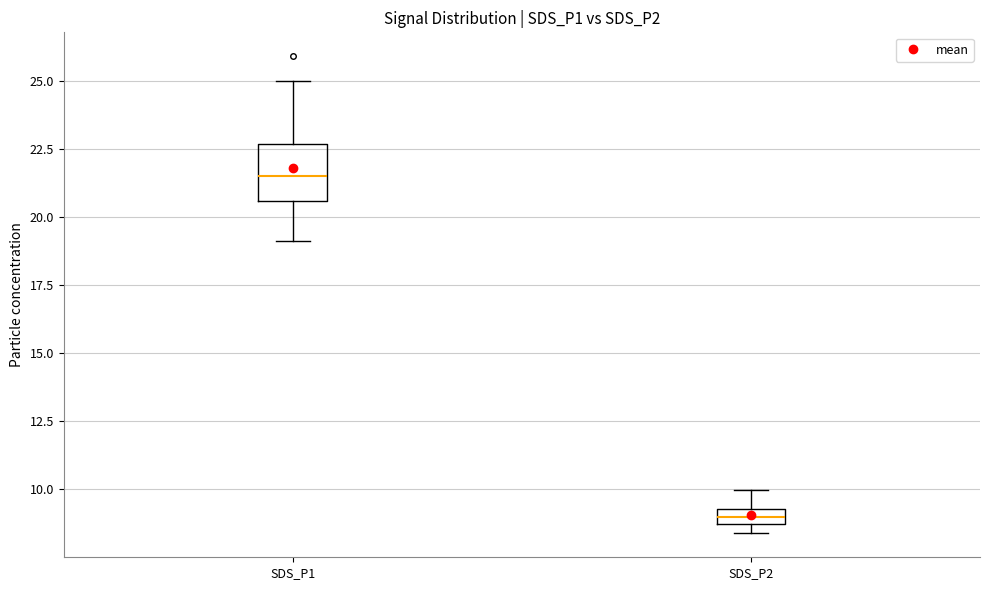

Comparing the boxes themselves (not the whiskers), which one is the tallest?

SDS_P1